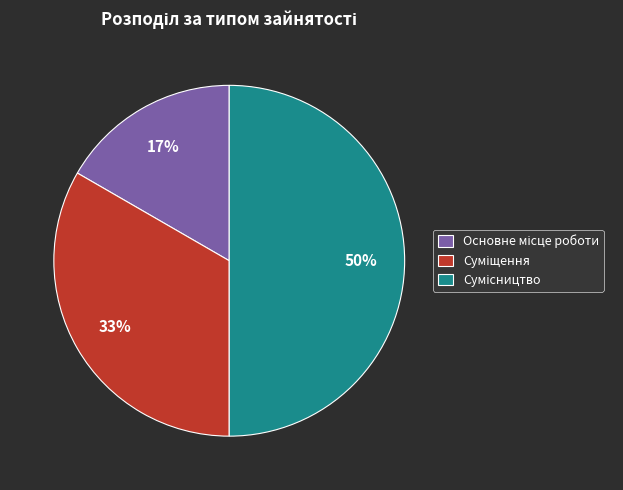

To the nearest percent, what is the average slice percentage?

33%